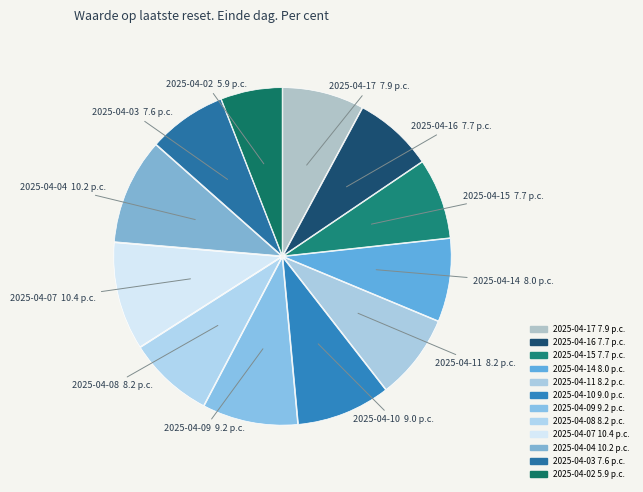

How many segments does this pie chart have?

12